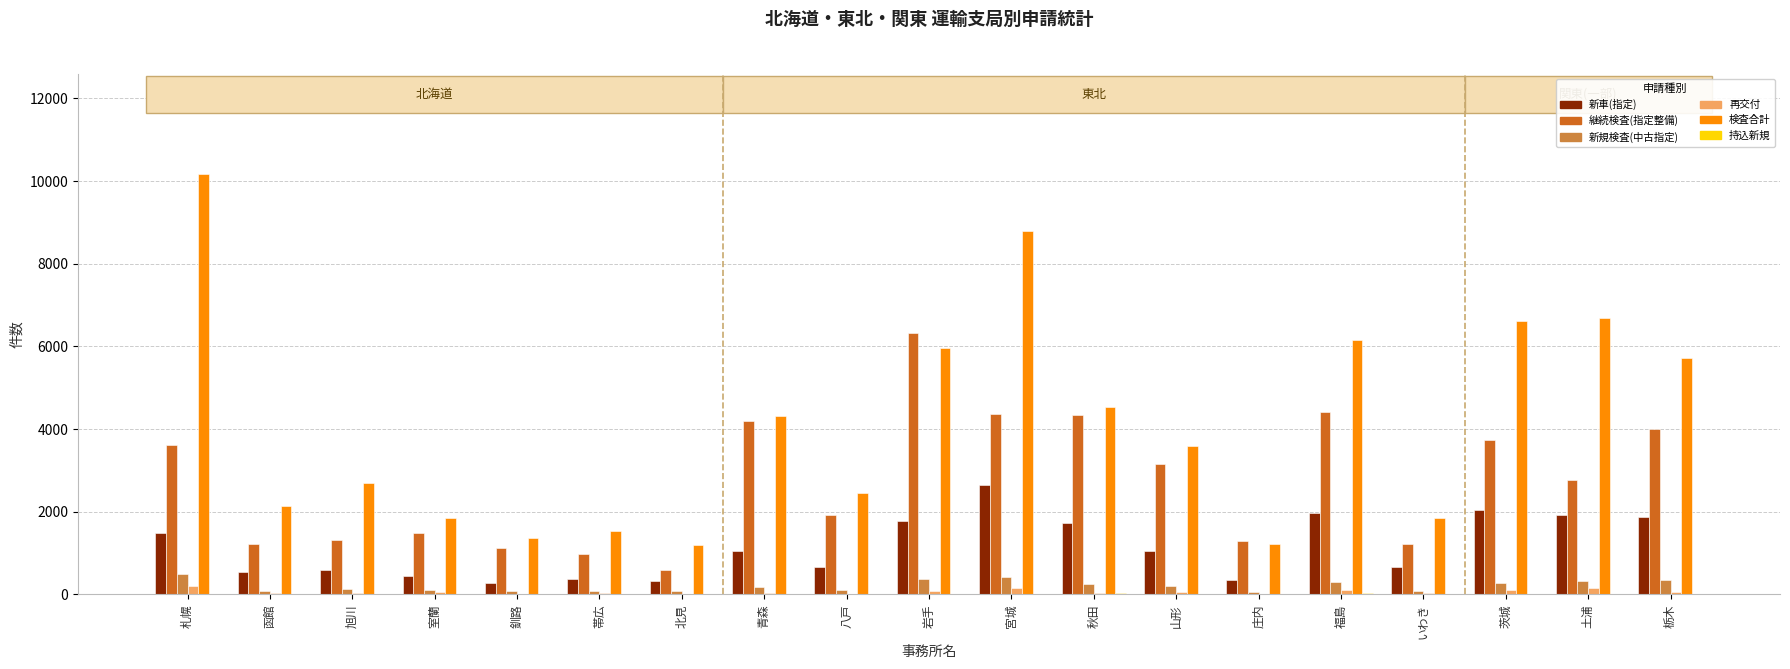

What value does the 再交付 series have at 山形?

62